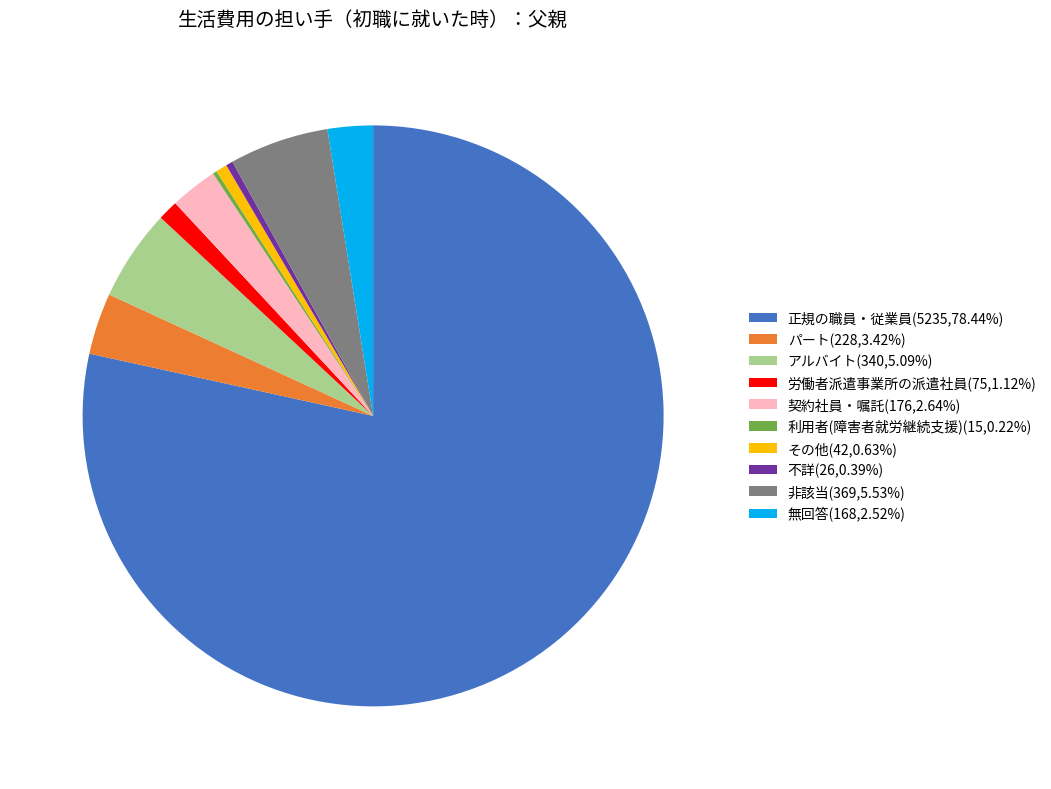

Do パート and 契約社員・嘱託 together represent more than half of the pie?

No